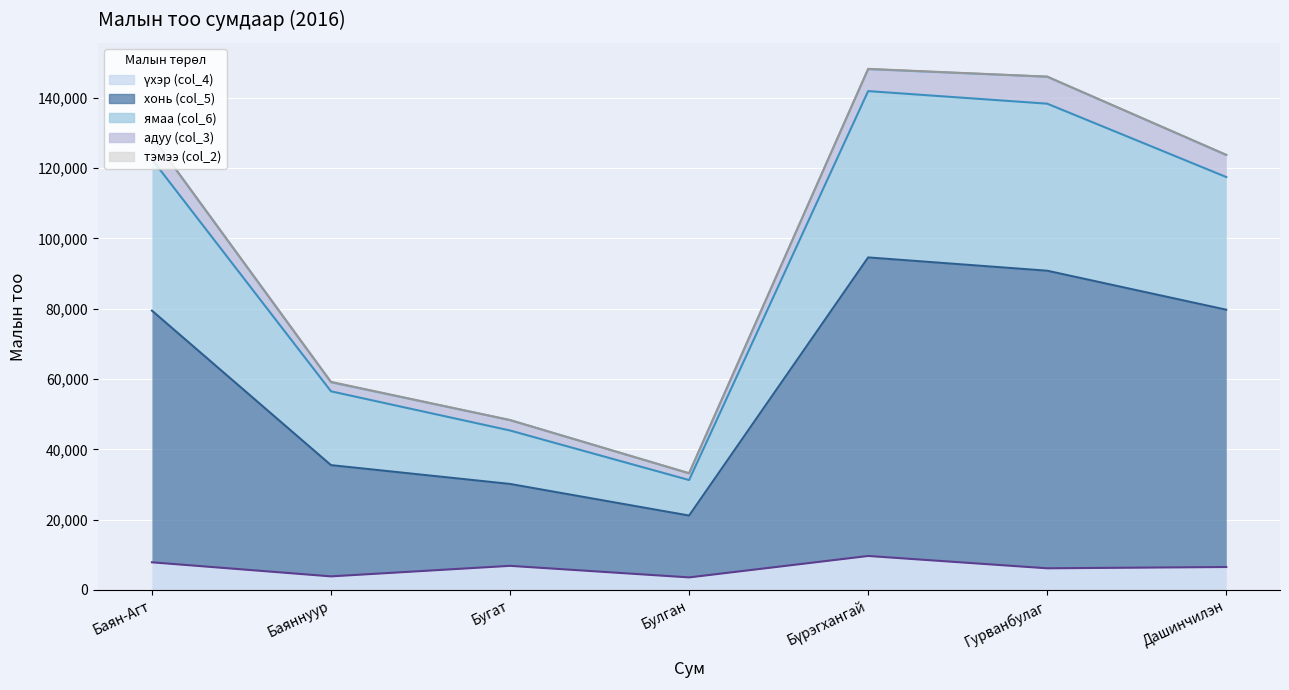

Where is the first local maximum for хонь (col_5)?

Бүрэгхангай